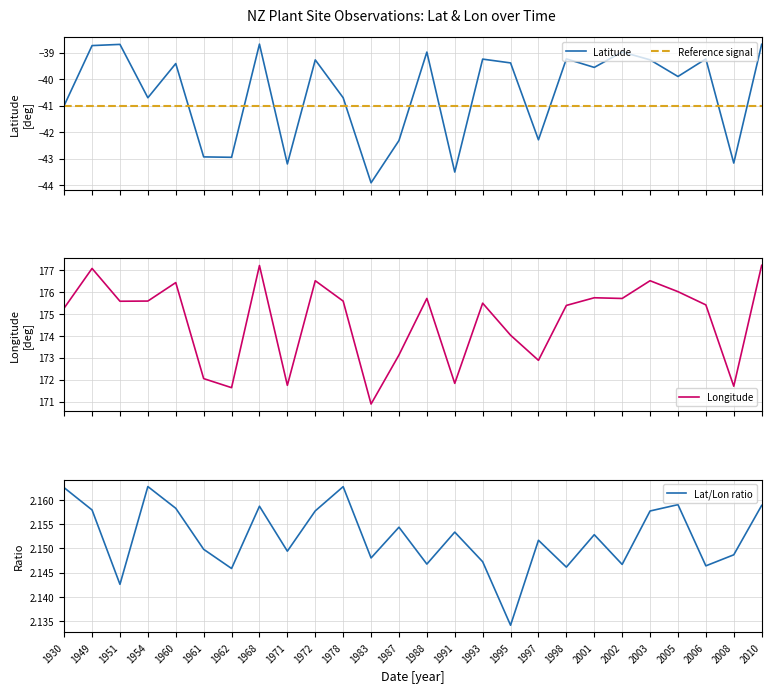

List the labels in order of Latitude value, smallest first.

1983, 1991, 1971, 2008, 1962, 1961, 1987, 1997, 1930, 1954, 1978, 2005, 2001, 1960, 1995, 1972, 2003, 1993, 2006, 1998, 1988, 2002, 1949, 1951, 2010, 1968